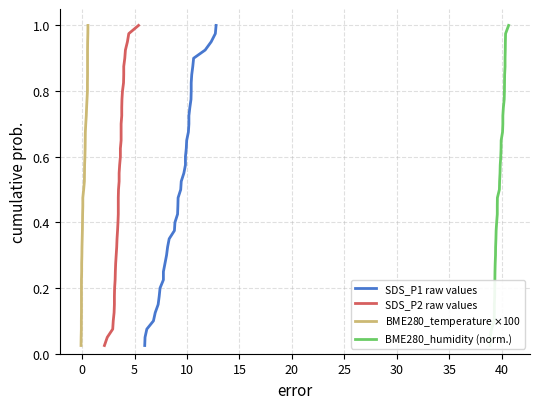

True or false: SDS_P1 raw values has more than 0 points higher than both neighbors.

False